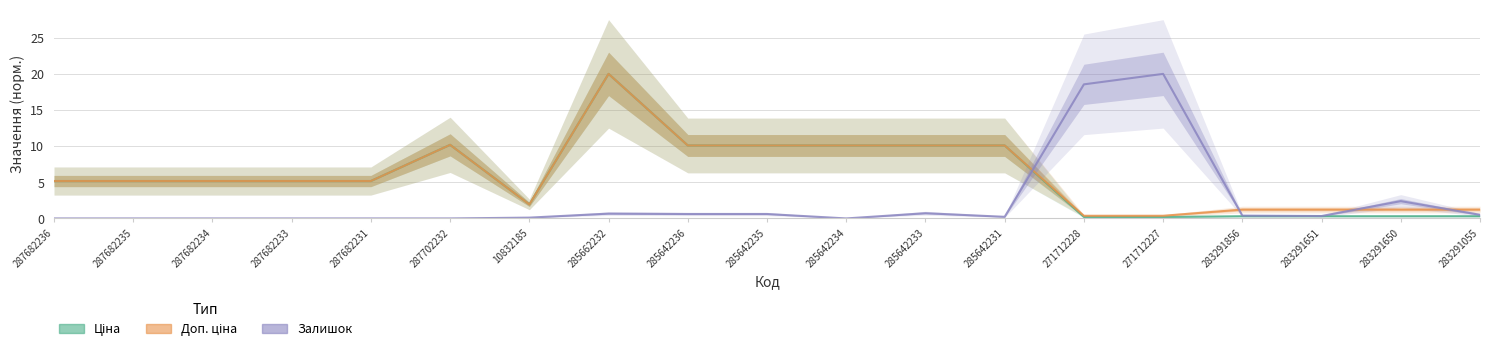

At which label is Доп. ціна closest to 10?

285642236